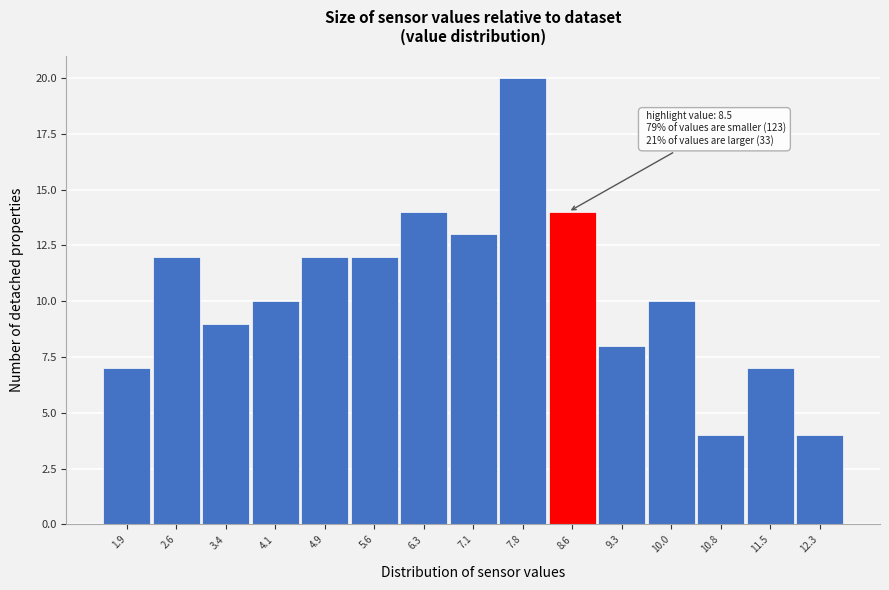

Which range on the x-axis has the tallest bar?

7.45 to 8.19